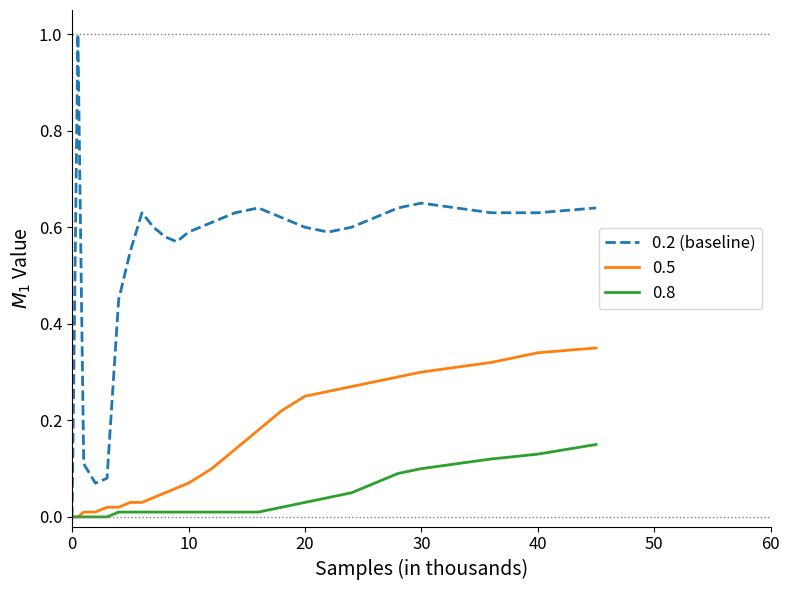

List the series in order of their peak value, highest first.

0.2 (baseline), 0.5, 0.8